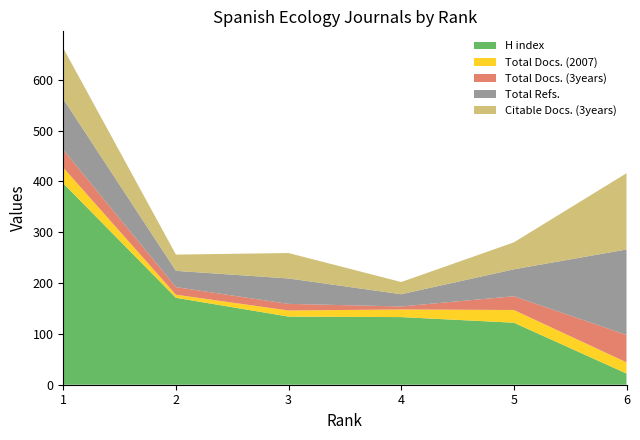

Reading left to right, transcribe all the data shown in this chart.

H index: 396	171	134	133	122	22
Total Docs. (2007): 31	6	12	15	25	22
Total Docs. (3years): 35	15	13	6	27	54
Total Refs.: 100	32	50	24	53	168
Citable Docs. (3years): 100	32	50	24	53	150